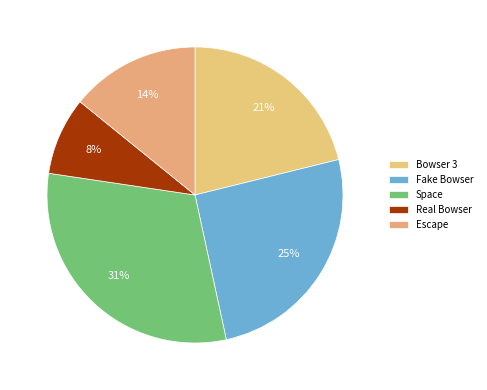

Is there any slice that represents more than half of the pie?

No